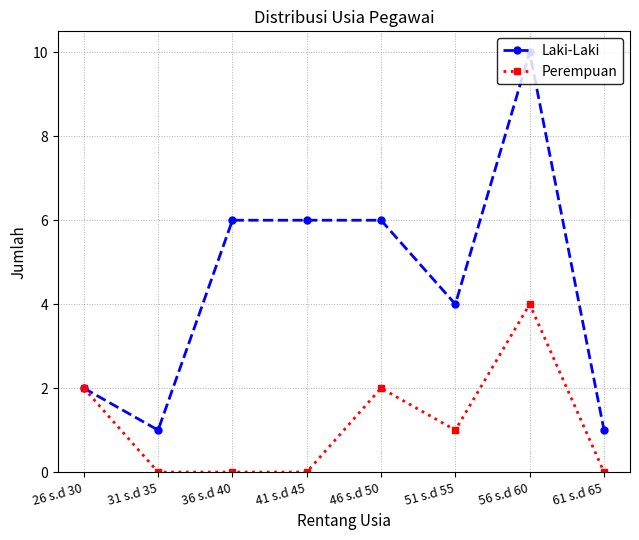

What is the total value across all series at 56 s.d 60?

14